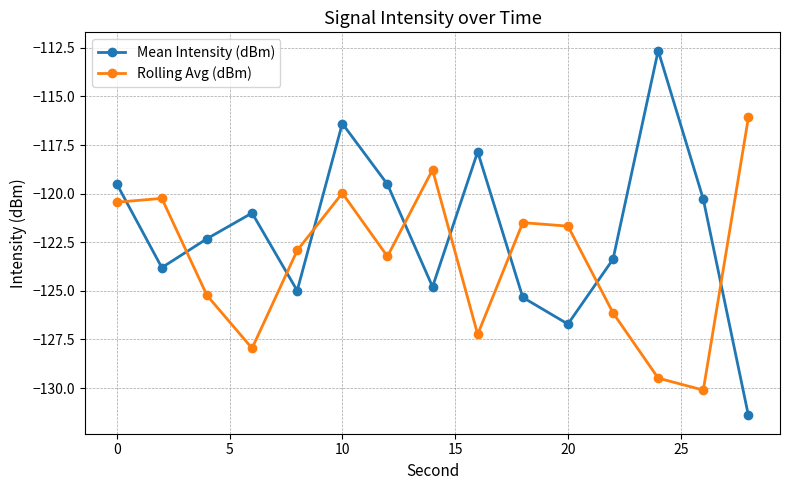

What is the maximum value shown in the chart?

-112.6